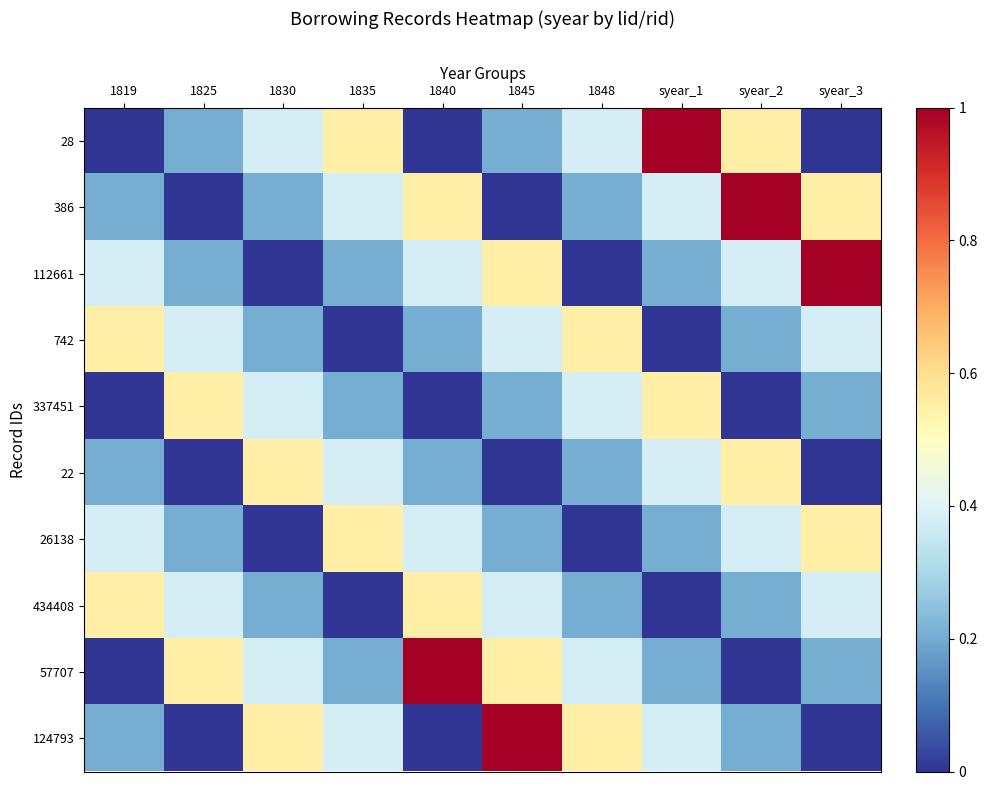

At how many categories does at least one series exceed 0?

10